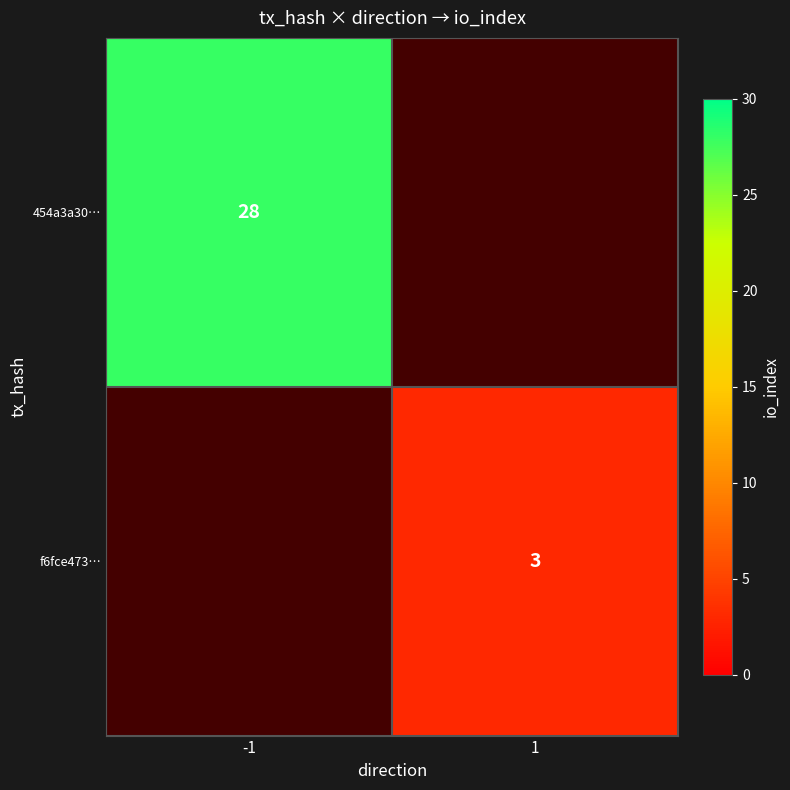

The value of 454a3a30… at -1 is 14.2. True or false?

False